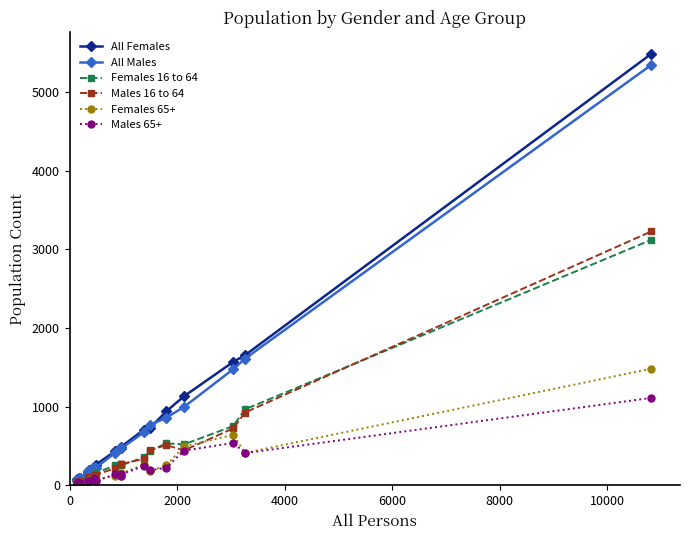

True or false: Females 65+ has more than 2 points higher than both neighbors.

True